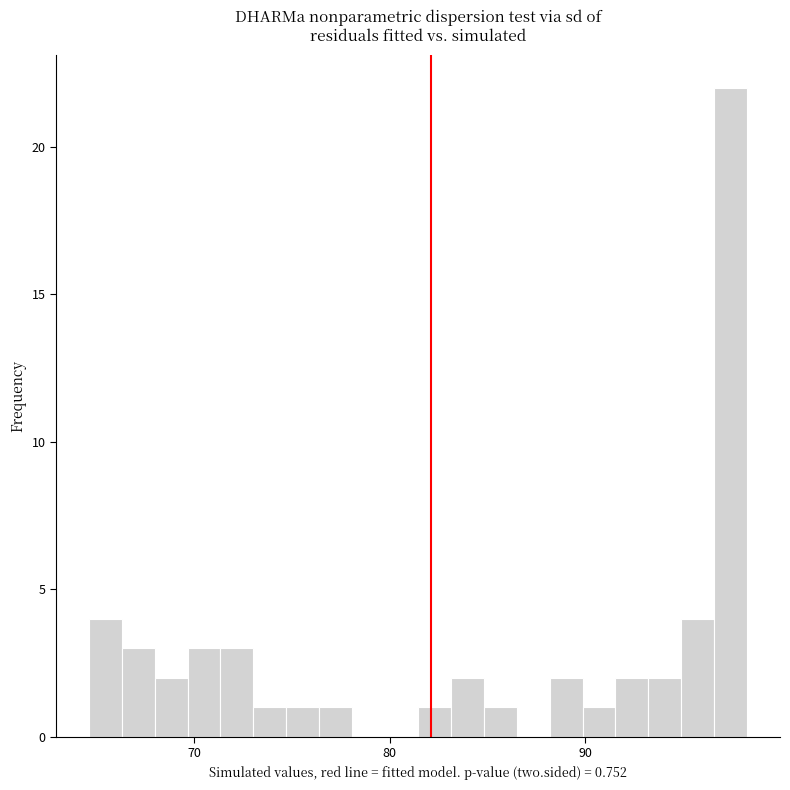

Around what value on the x-axis is the tallest bar? Give the approximate position of its centre, as read against the axis.

97